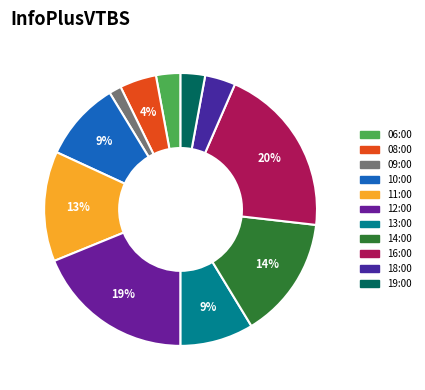

To the nearest percent, what percentage of the pie is 18:00?

4%